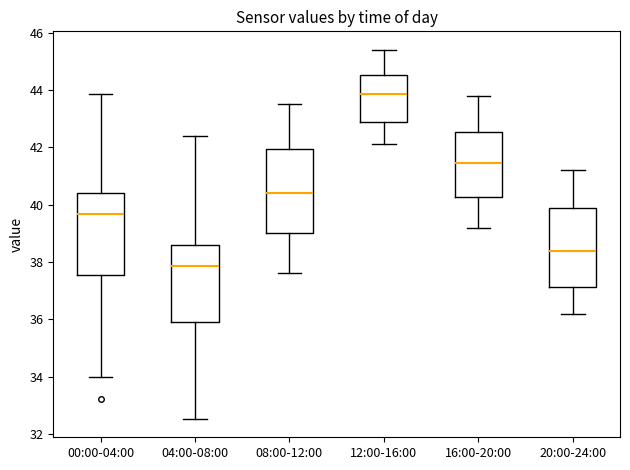

Which box's median line is the lowest?

04:00-08:00